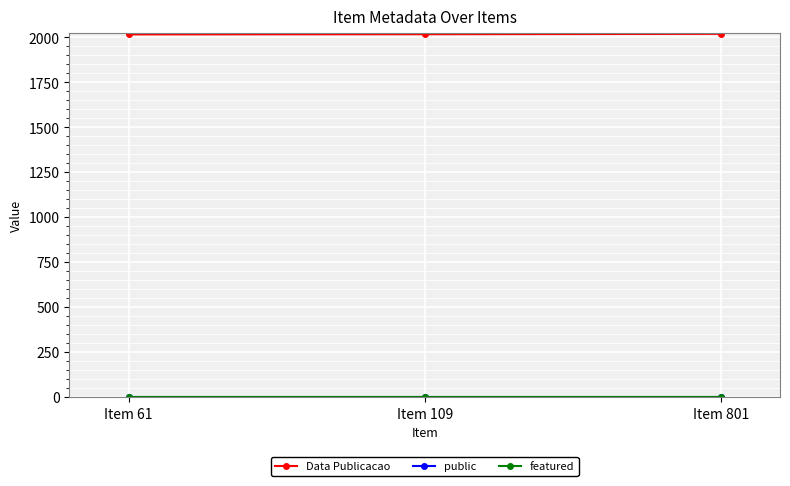

Which series has the largest total across all categories?

Data Publicacao